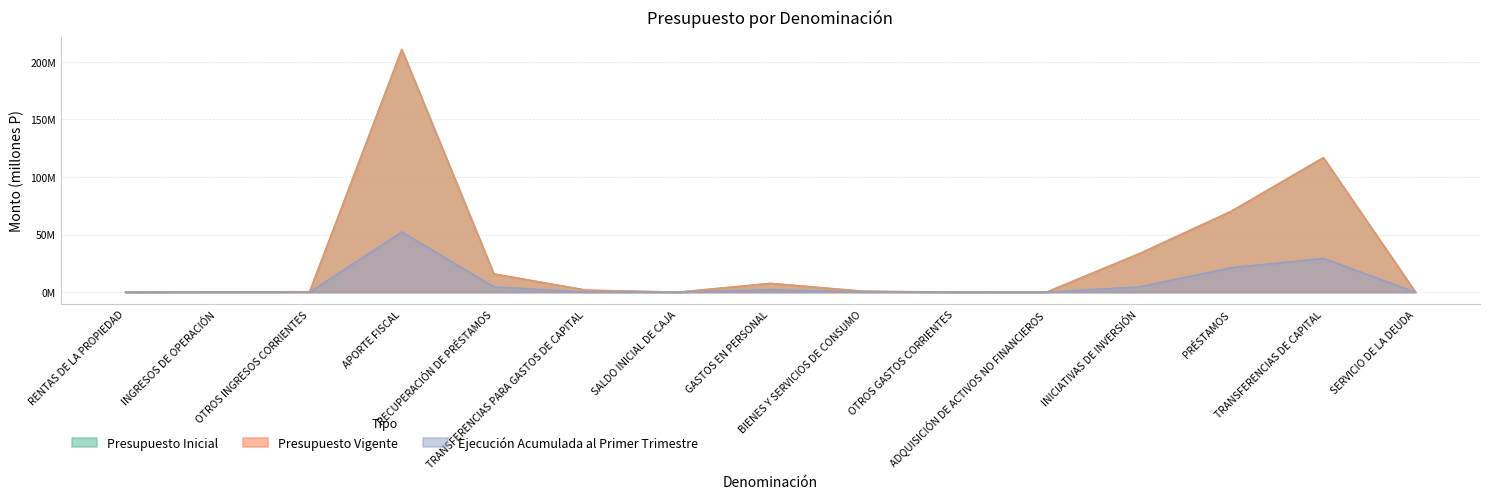

List the labels in order of Presupuesto Inicial value, smallest first.

OTROS GASTOS CORRIENTES, RENTAS DE LA PROPIEDAD, SERVICIO DE LA DEUDA, SALDO INICIAL DE CAJA, ADQUISICIÓN DE ACTIVOS NO FINANCIEROS, INGRESOS DE OPERACIÓN, OTROS INGRESOS CORRIENTES, BIENES Y SERVICIOS DE CONSUMO, TRANSFERENCIAS PARA GASTOS DE CAPITAL, GASTOS EN PERSONAL, RECUPERACIÓN DE PRÉSTAMOS, INICIATIVAS DE INVERSIÓN, PRÉSTAMOS, TRANSFERENCIAS DE CAPITAL, APORTE FISCAL